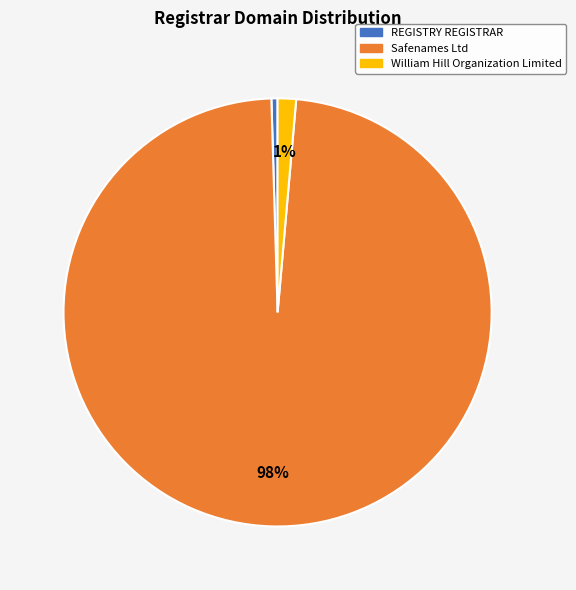

How many slices are in this pie chart?

3